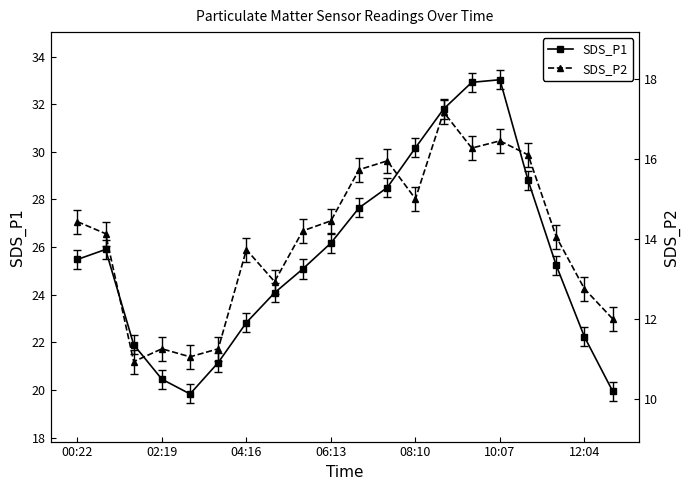

What is the maximum value for SDS_P1?

33.0